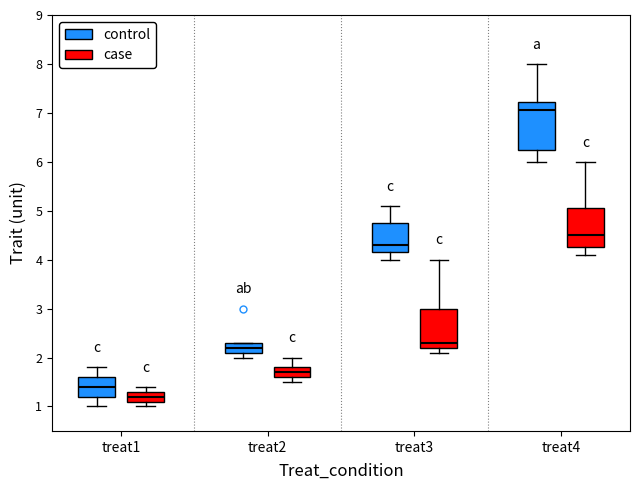

Reading left to right, transcribe this box plot: for each box, give where its median line is, the range the box spans, and where its two whiskers end, as read against the y-axis. The values are not printed on the chart, so give them approximately, as read against the axis.

treat1 (control): median 1.4, box 1.2 to 1.6, whiskers 1.0 to 1.8
treat1 (case): median 1.2, box 1.1 to 1.3, whiskers 1.0 to 1.4
treat2 (control): median 2.2, box 2.1 to 2.3, whiskers 2.0 to 2.3
treat2 (case): median 1.7, box 1.6 to 1.8, whiskers 1.5 to 2.0
treat3 (control): median 4.3, box 4.2 to 4.8, whiskers 4.0 to 5.1
treat3 (case): median 2.3, box 2.2 to 3.0, whiskers 2.1 to 4.0
treat4 (control): median 7.1, box 6.3 to 7.2, whiskers 6.0 to 8.0
treat4 (case): median 4.5, box 4.3 to 5.1, whiskers 4.1 to 6.0